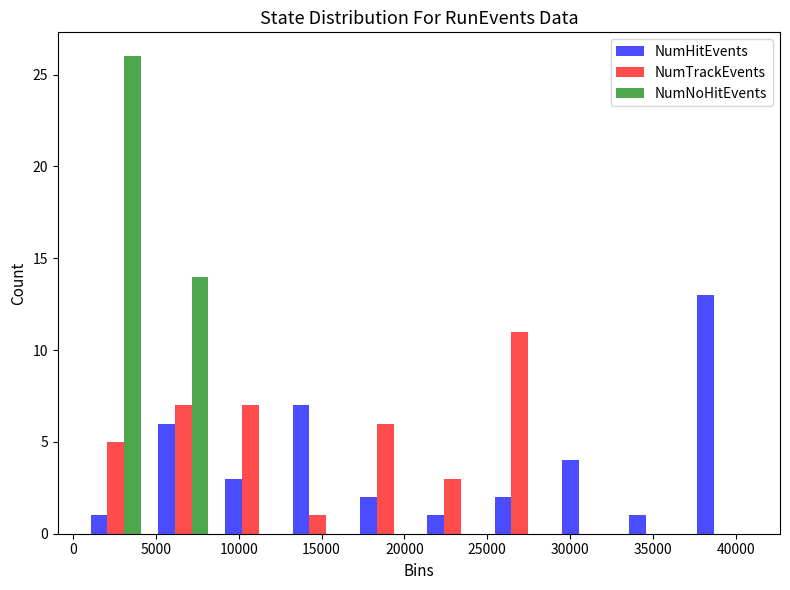

Reading left to right, transcribe this chart: for each range on the x-axis, give the height of each series' bar. Neither the bar edges nor the heights are printed on the chart, so give them approximately, as read against the axes.

500 to 4500: NumHitEvents=1	NumTrackEvents=5	NumNoHitEvents=26
4500 to 8500: NumHitEvents=6	NumTrackEvents=7	NumNoHitEvents=14
8500 to 12500: NumHitEvents=3	NumTrackEvents=7	NumNoHitEvents=0
12500 to 17000: NumHitEvents=7	NumTrackEvents=1	NumNoHitEvents=0
17000 to 21000: NumHitEvents=2	NumTrackEvents=6	NumNoHitEvents=0
21000 to 25000: NumHitEvents=1	NumTrackEvents=3	NumNoHitEvents=0
25000 to 29000: NumHitEvents=2	NumTrackEvents=11	NumNoHitEvents=0
29000 to 33000: NumHitEvents=4	NumTrackEvents=0	NumNoHitEvents=0
33000 to 37000: NumHitEvents=1	NumTrackEvents=0	NumNoHitEvents=0
37000 to 41000: NumHitEvents=13	NumTrackEvents=0	NumNoHitEvents=0